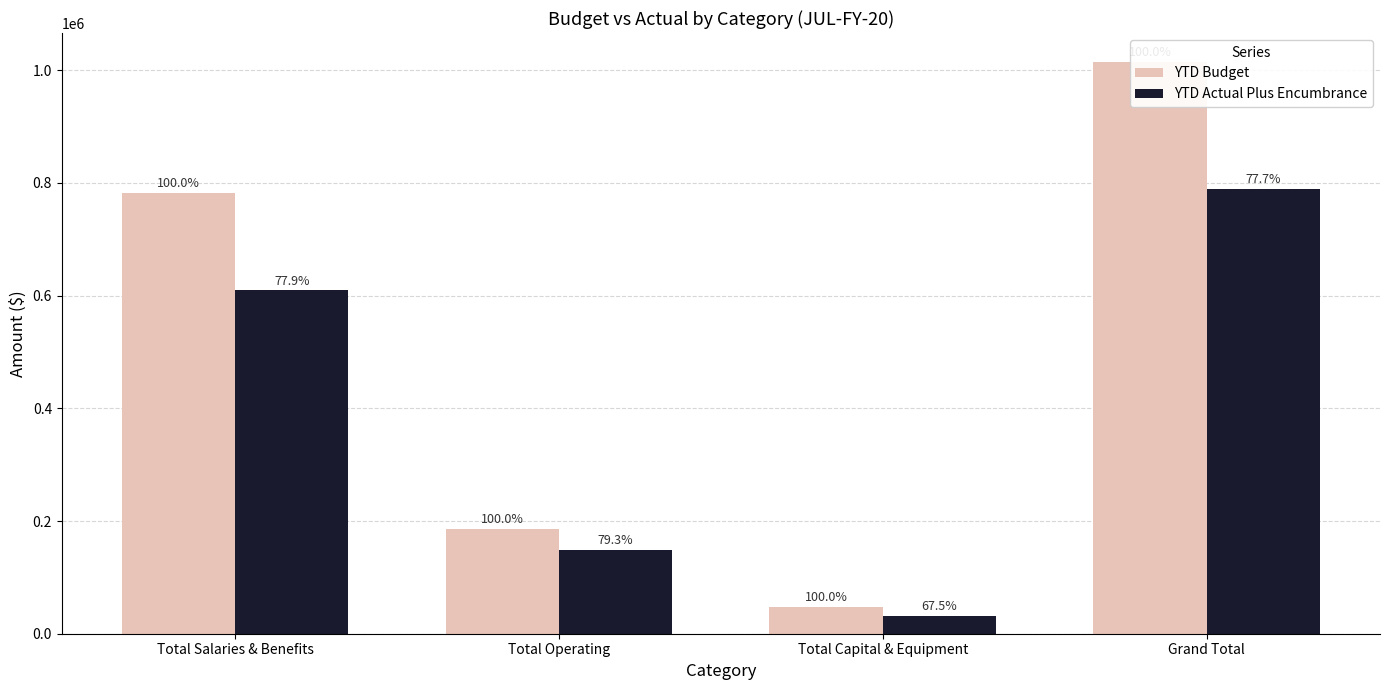

Is it true that YTD Actual Plus Encumbrance equals 19588.5 at Total Capital & Equipment?

False